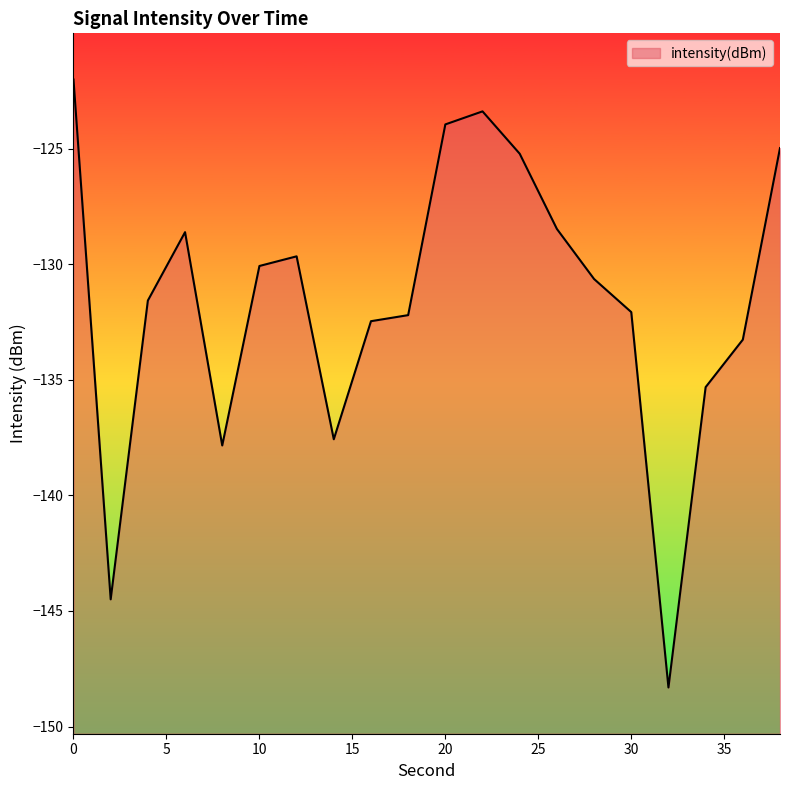

What is the change in value from 4 to 22?

+8.2